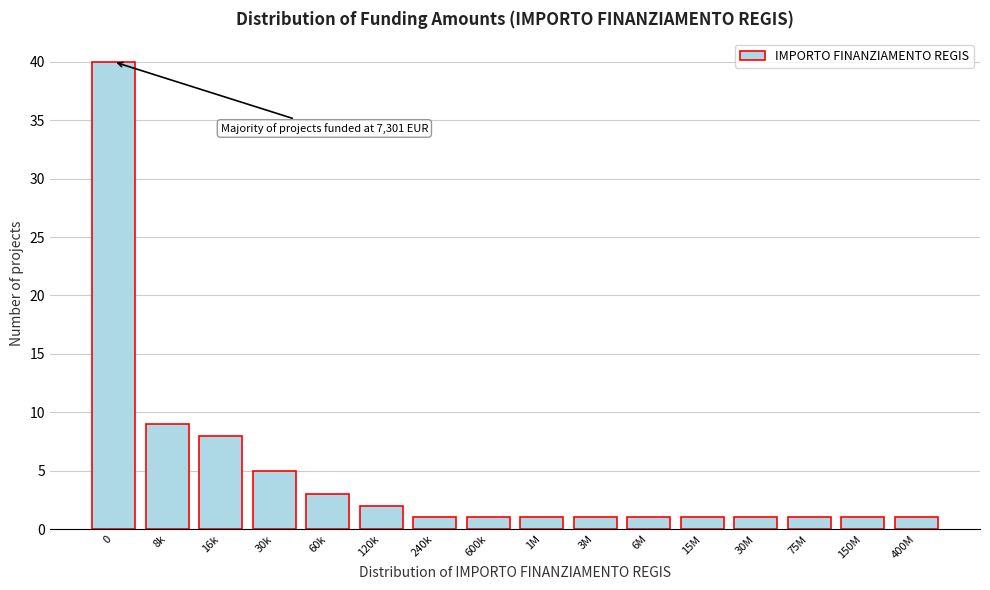

Reading right to left, extract all data points from this chart.

400M=1	150M=1	75M=1	30M=1	15M=1	6M=1	3M=1	1M=1	600k=1	240k=1	120k=2	60k=3	30k=5	16k=8	8k=9	0=40